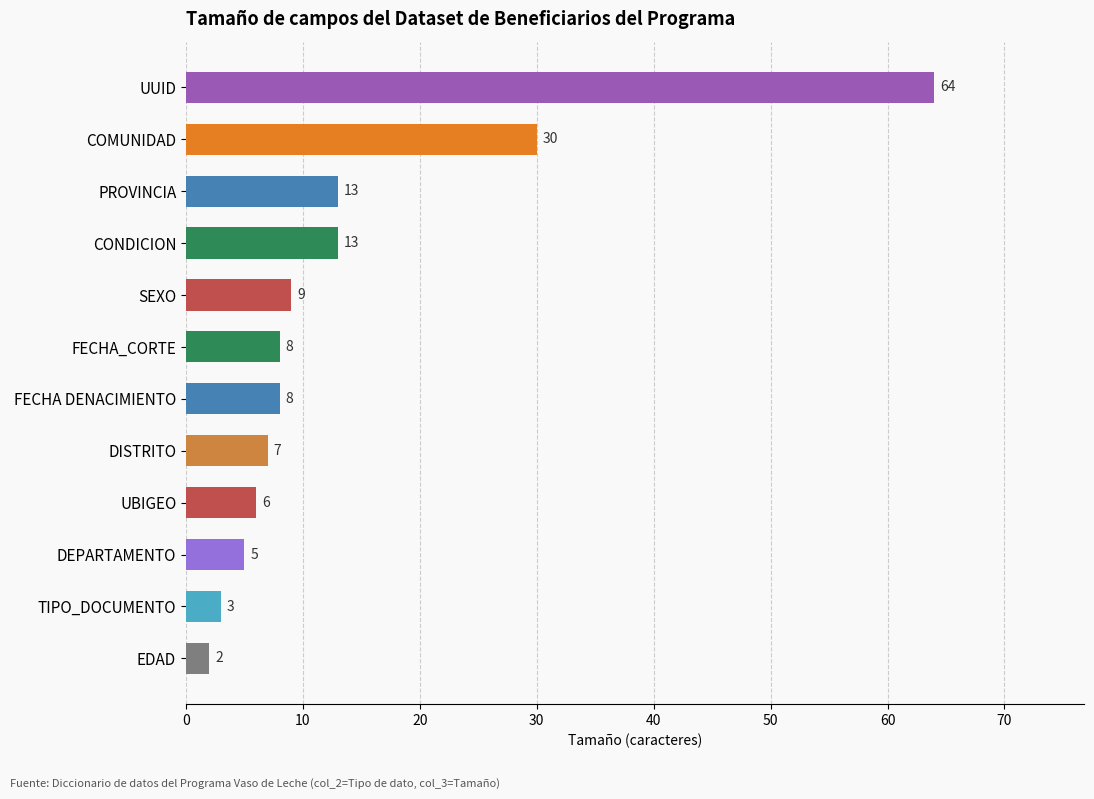

Reading bottom to top, transcribe all the data shown in this chart.

2	3	5	6	7	8	8	9	13	13	30	64